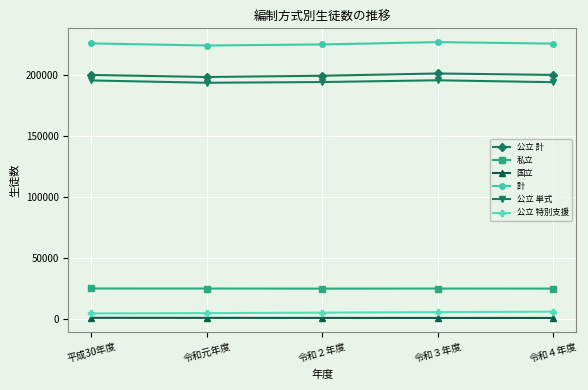

What is the label of the 3rd point from the left?

令和２年度